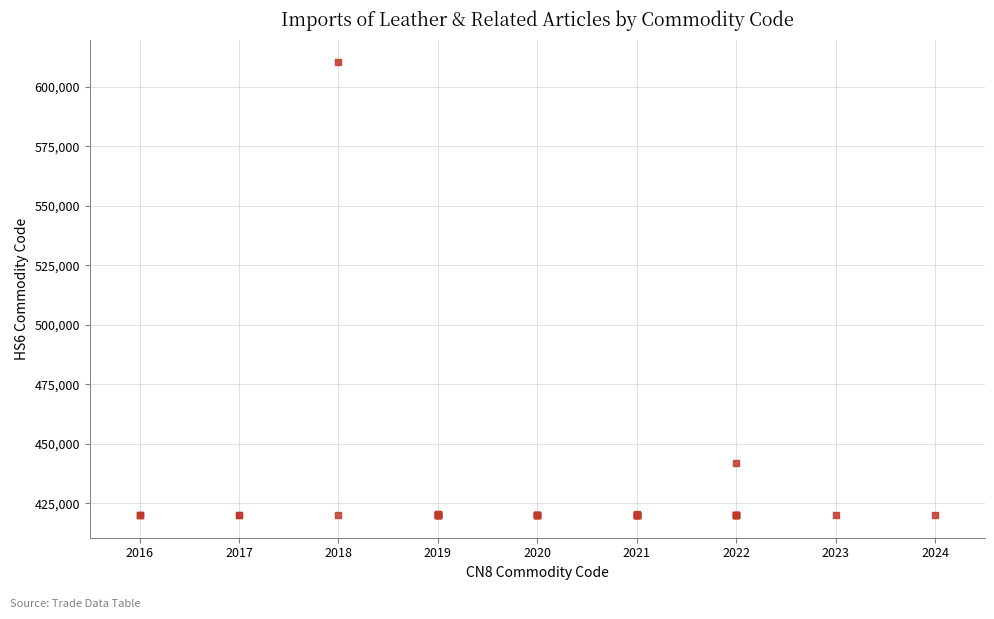

What Y value in the scatter plot is closest to 515256?

442019